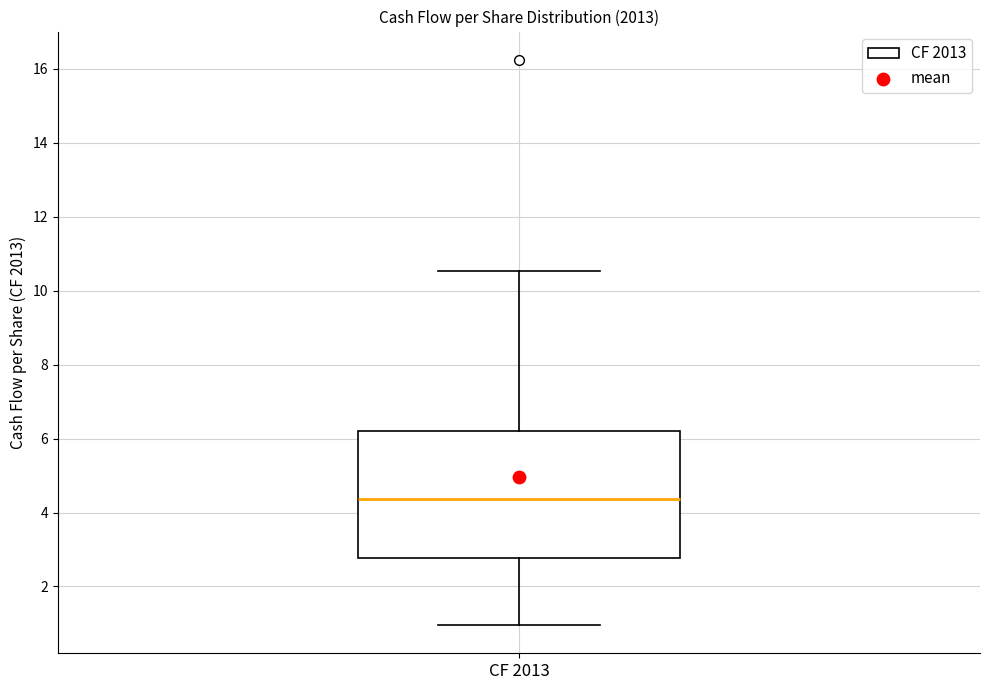

Read this box plot against the y-axis: the position of the median line, the range covered by the box, and the ends of both whiskers. The values are not printed on the chart, so give them approximately, as read against the axis.

median 4.4, box 2.8 to 6.2, whiskers 1.0 to 10.6